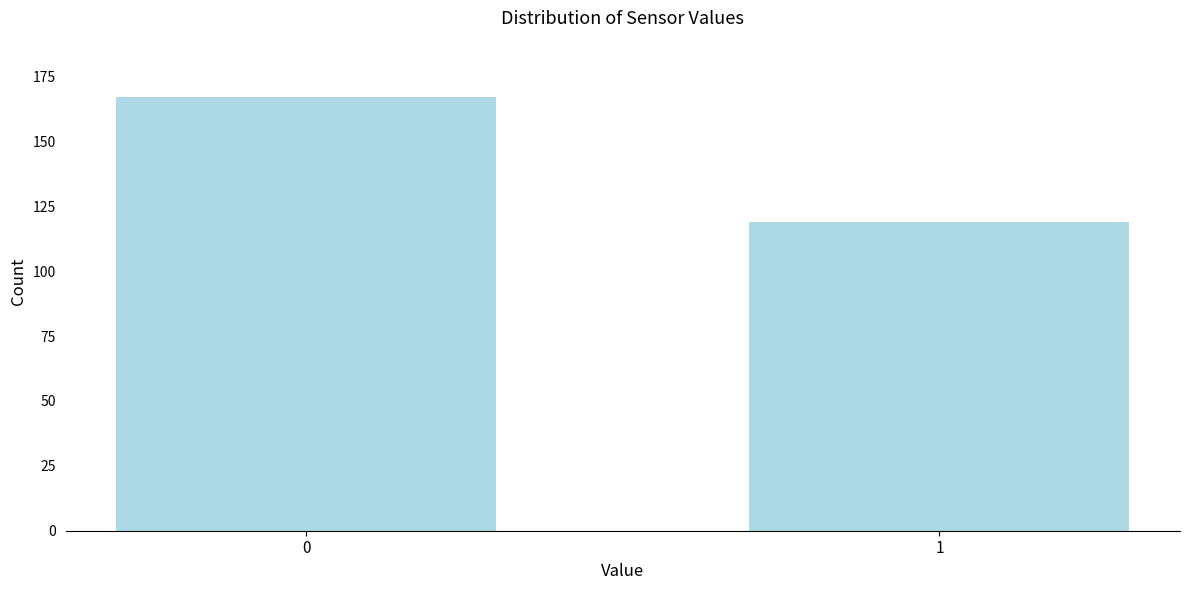

Reading left to right, what are all the values shown in this chart?

0=167	1=119